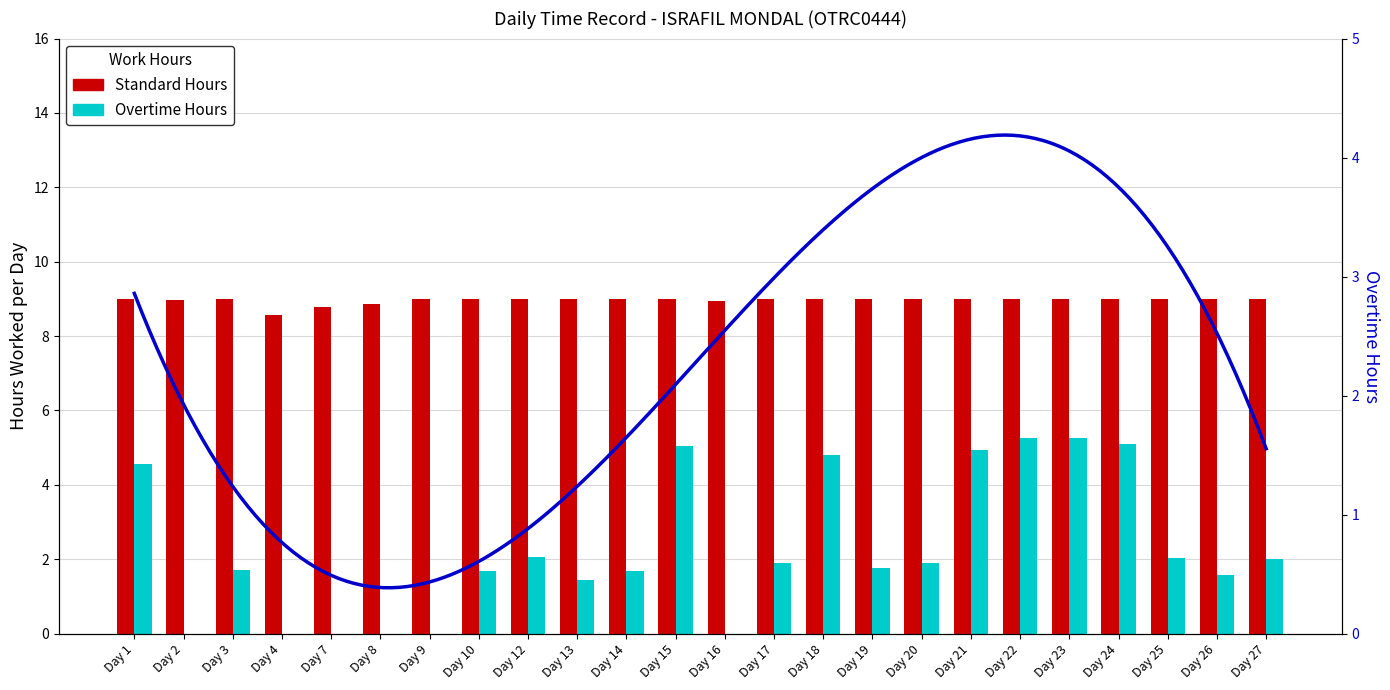

What is the value of the 20th bar from the left?

5.3